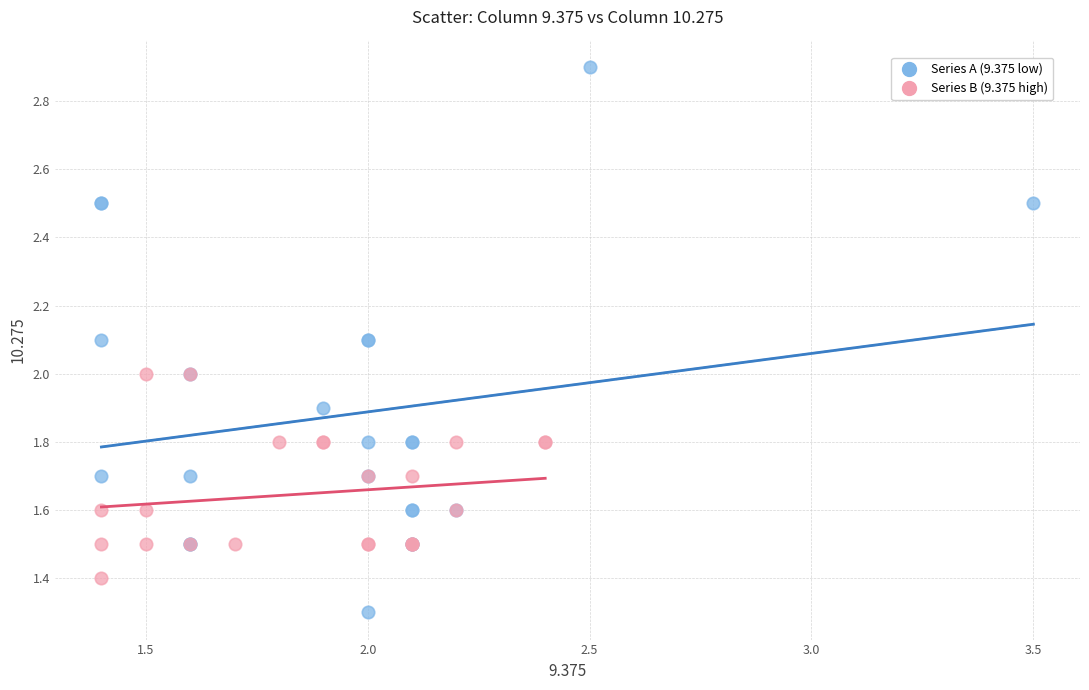

Which series contains the lowest Y value?

Series A (9.375 low)